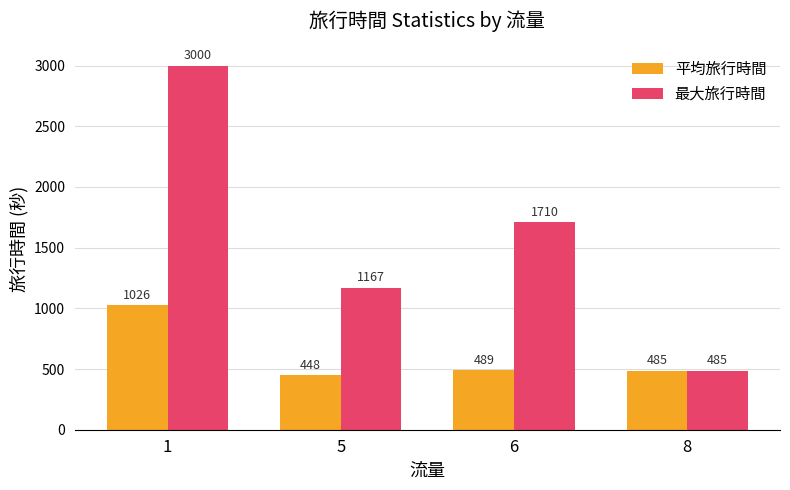

Where is 平均旅行時間 nearest to the value 736?

6